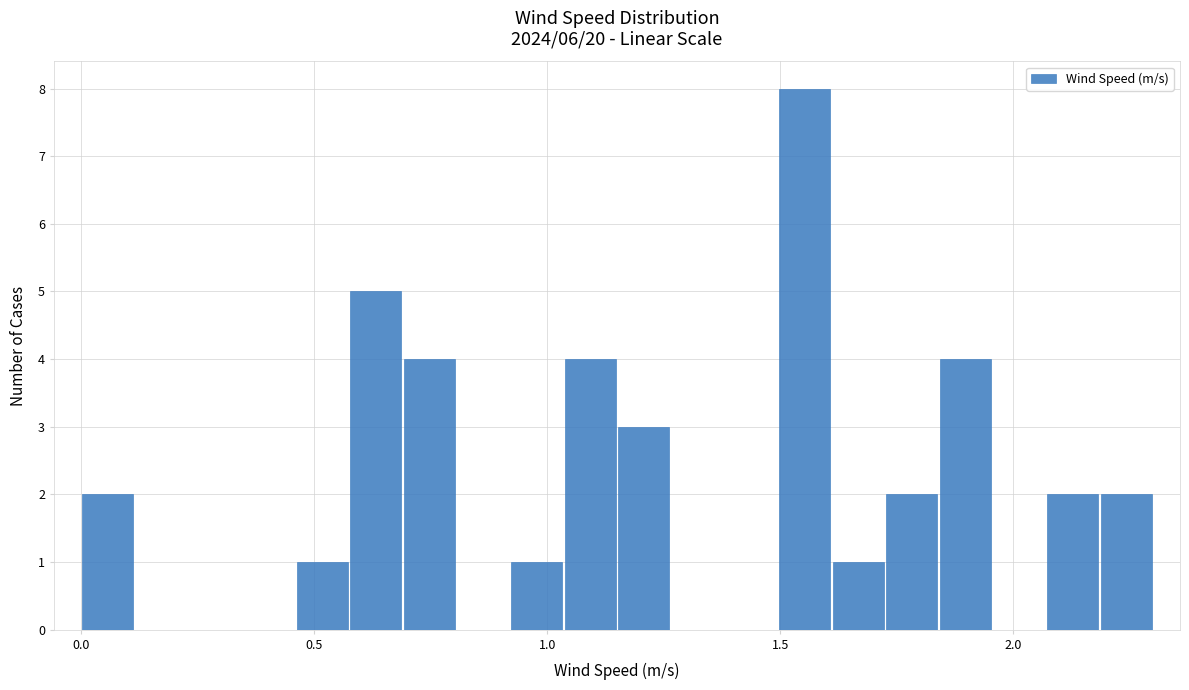

Around what value on the x-axis is the tallest bar? Give the approximate position of its centre, as read against the axis.

1.55